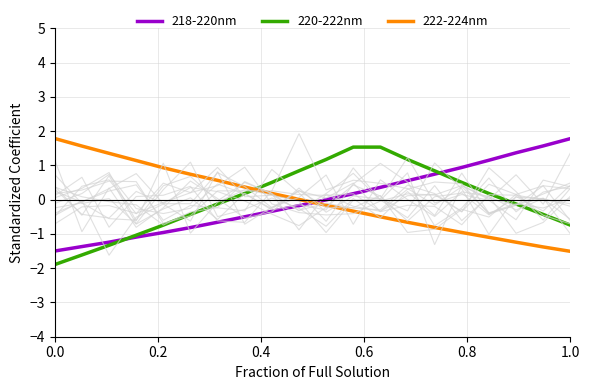

Does the chart display data point markers on the line(s)?

No